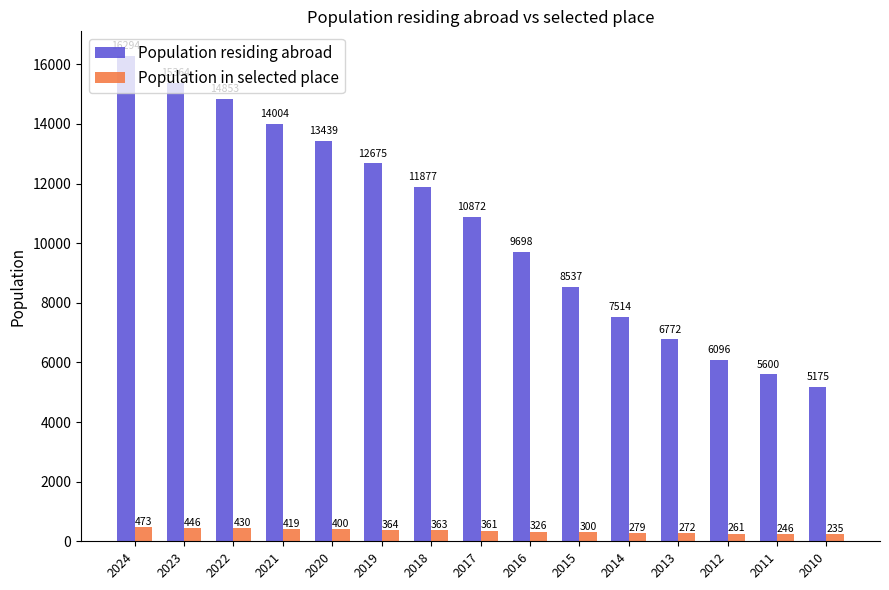

Reading right to left, list all the values displayed in this chart.

Population residing abroad: 2010=5175	2011=5600	2012=6096	2013=6772	2014=7514	2015=8537	2016=9698	2017=10872	2018=11877	2019=12675	2020=13439	2021=14004	2022=14853	2023=15364	2024=16294
Population in selected place: 2010=235	2011=246	2012=261	2013=272	2014=279	2015=300	2016=326	2017=361	2018=363	2019=364	2020=400	2021=419	2022=430	2023=446	2024=473